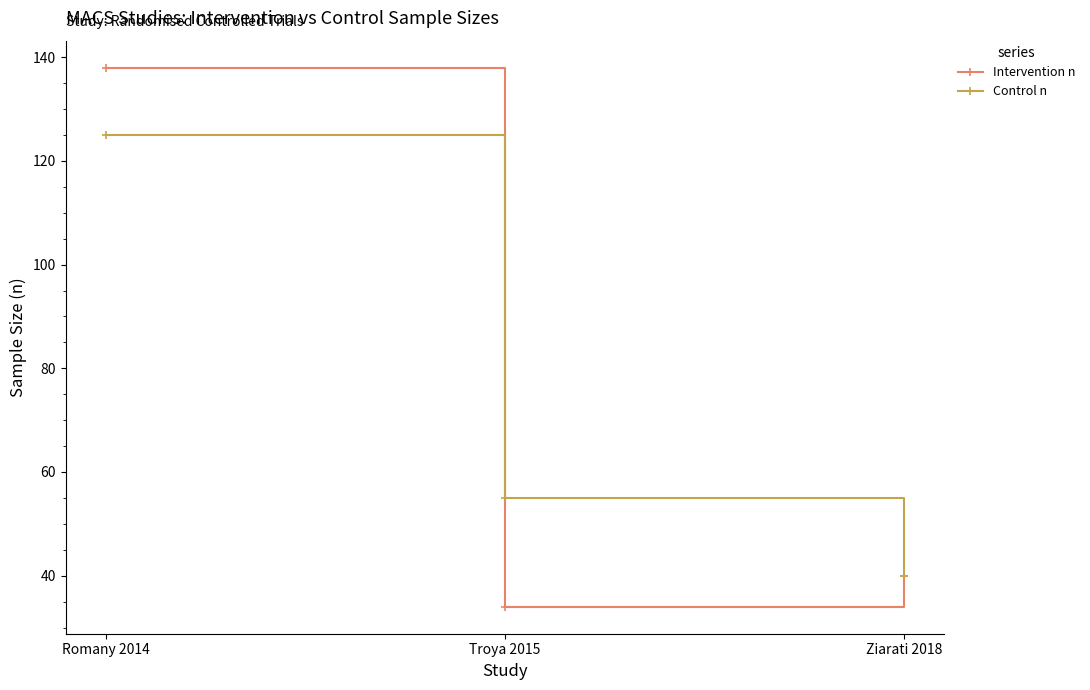

What is the value of the Control n point at the 3rd from the left?

40